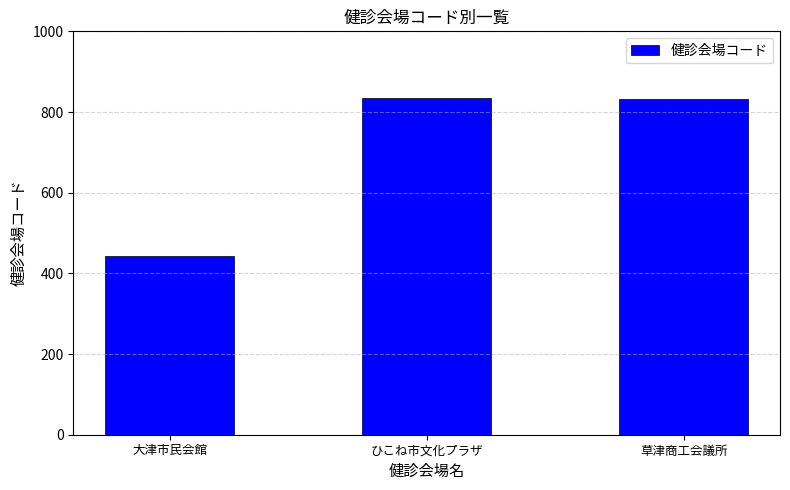

True or false: the data shows 443 at 大津市民会館.

True